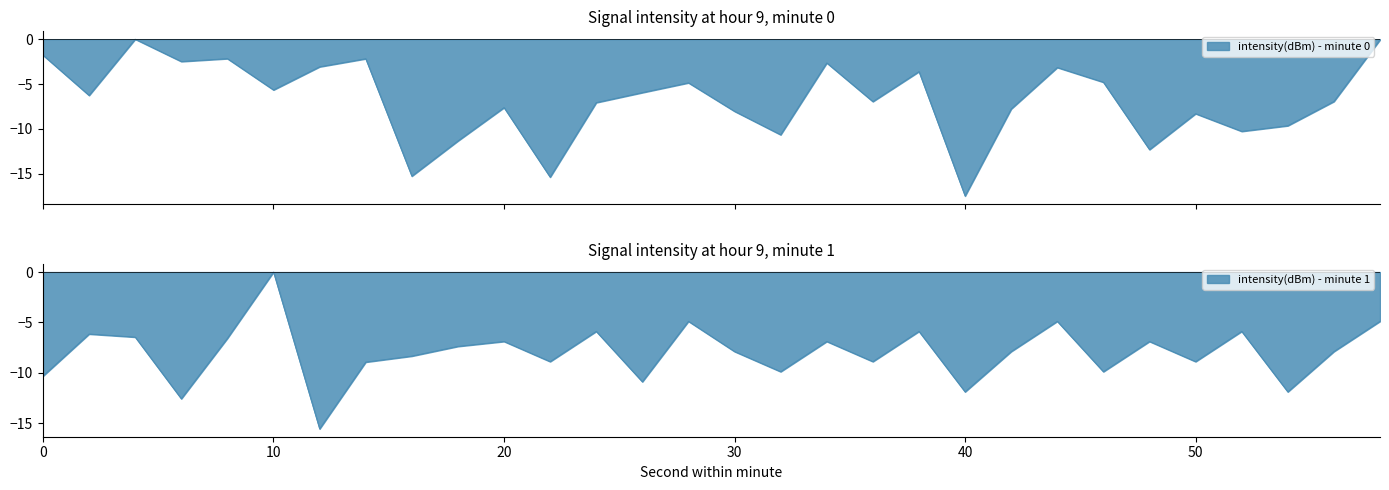

What is the difference between the maximum and minimum values in the intensity(dBm) - minute 0 series?

17.5